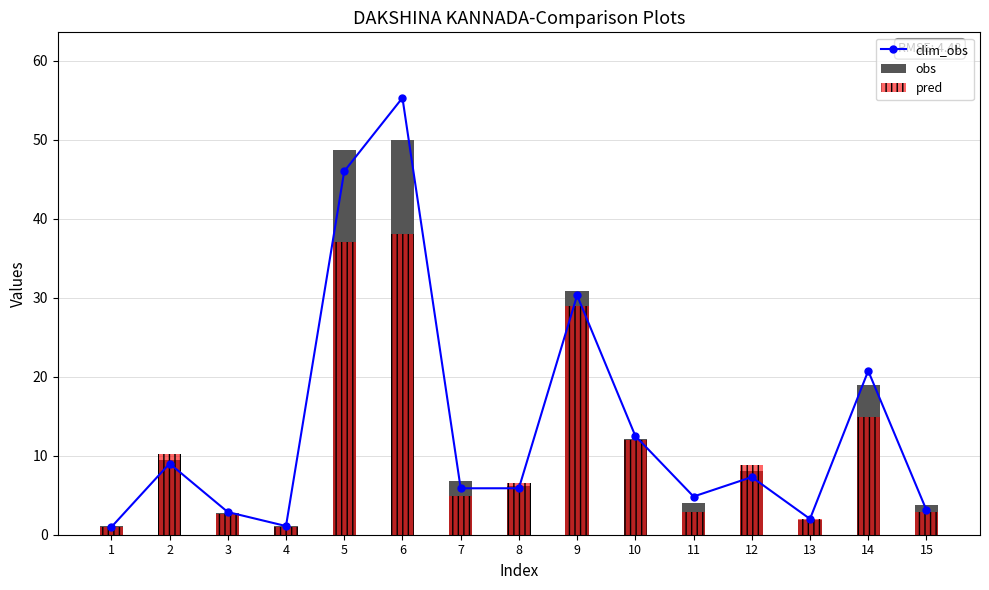

Reading left to right, what are all the values shown in this chart?

clim_obs: 1.0	9.0	2.9	1.1	46.0	55.3	5.9	5.9	30.3	12.5	4.8	7.3	2.0	20.7	3.1
obs: 1.1	9.5	2.7	1.1	48.6	50.0	6.8	6.2	30.8	12.2	4.1	8.1	1.9	18.9	3.8
pred: 0.9	10.2	2.7	1.0	37.1	38.1	4.9	6.5	29.0	12.0	2.9	8.8	2.0	14.9	2.9